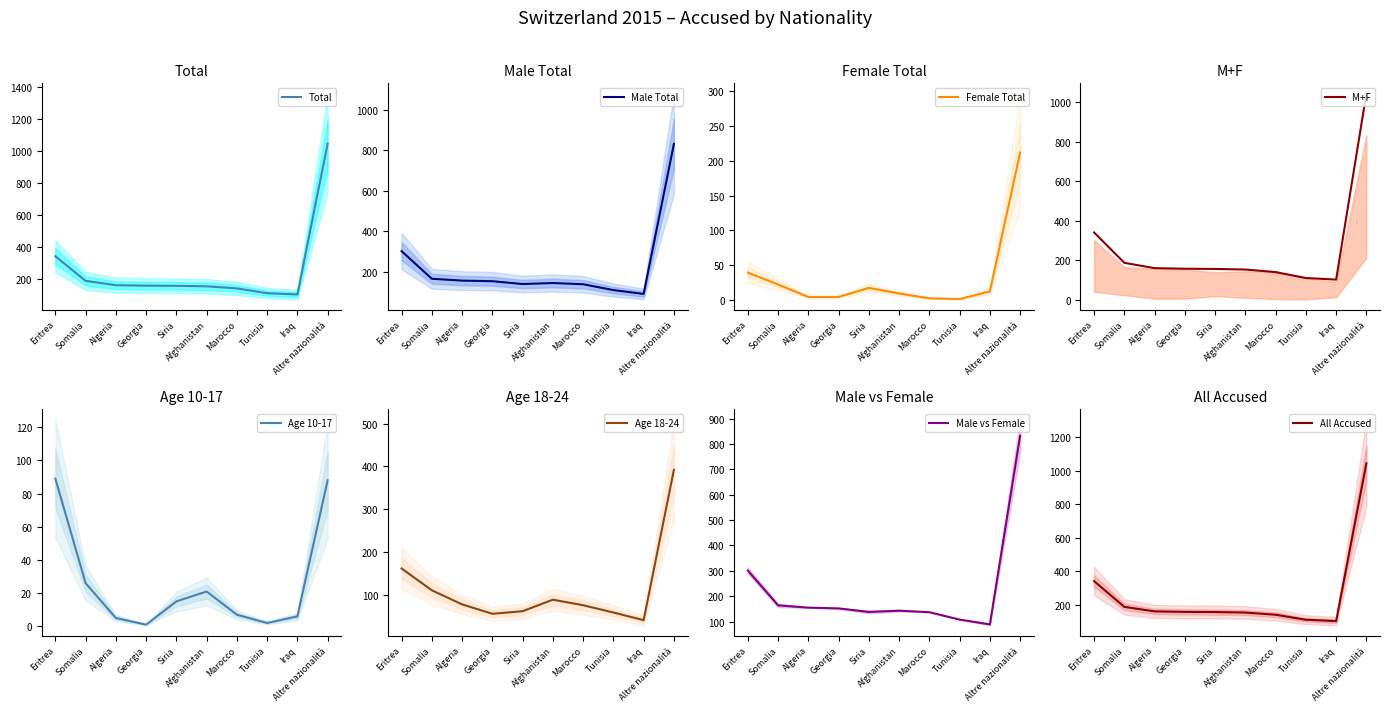

What is the minimum value for Total?

101